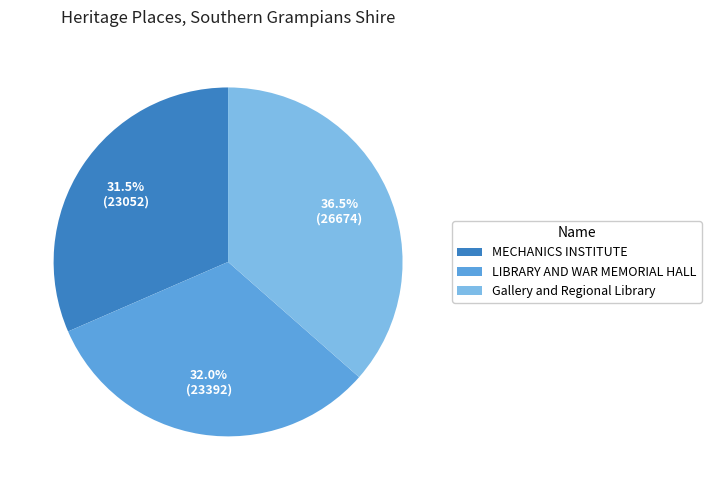

Count the number of slices in the pie.

3